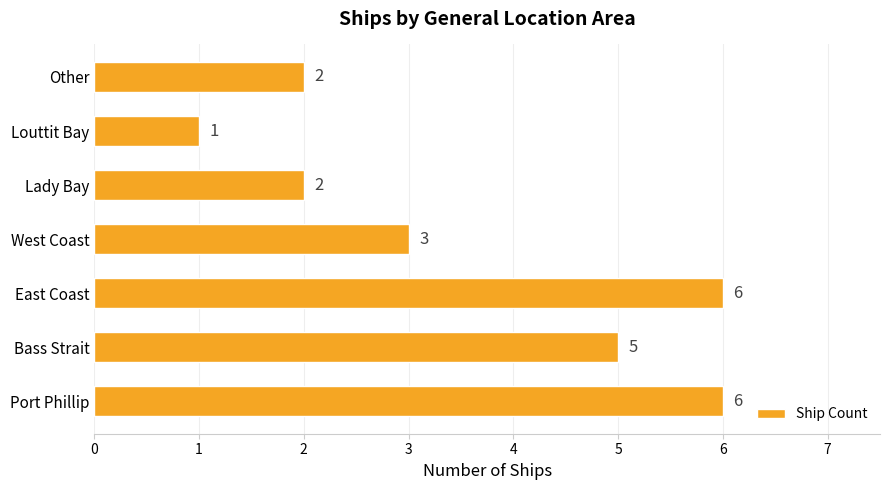

Approximately how many times larger is the value at Other compared to West Coast?

0.7